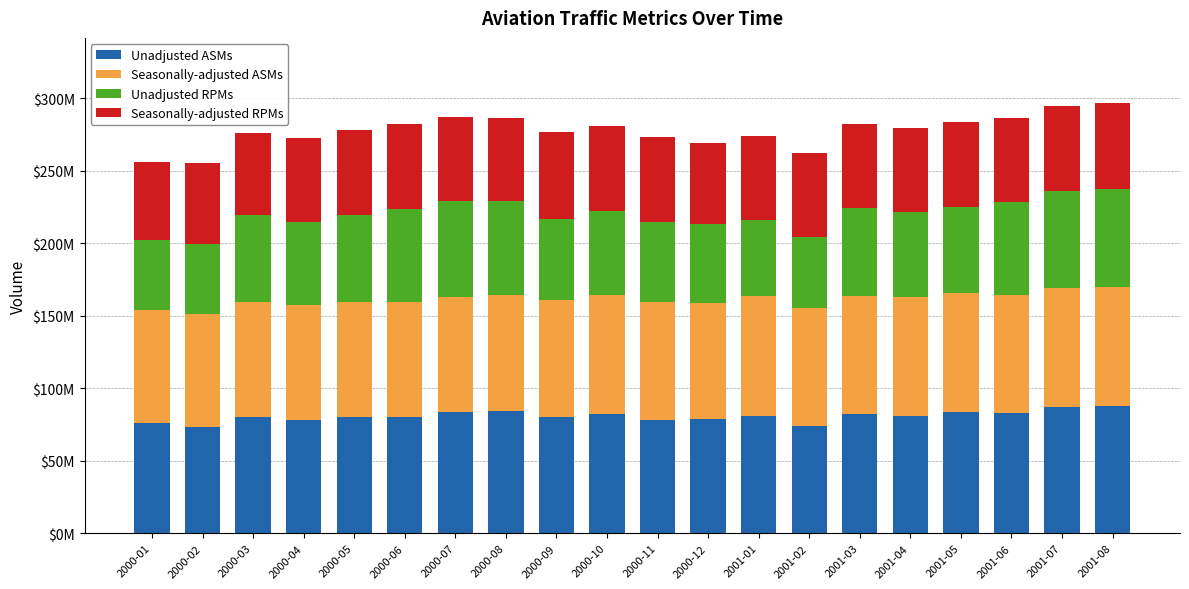

Read the Unadjusted ASMs value at 2000-02, to the nearest 10.

73011380